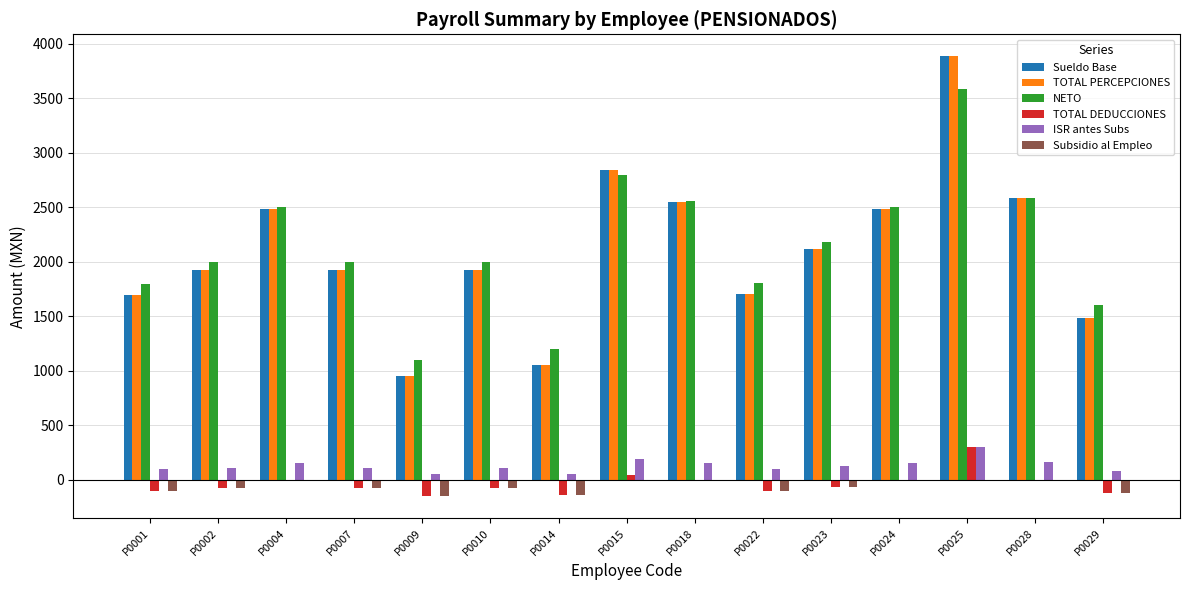

Is it true that TOTAL PERCEPCIONES equals 2119 at P0023?

True